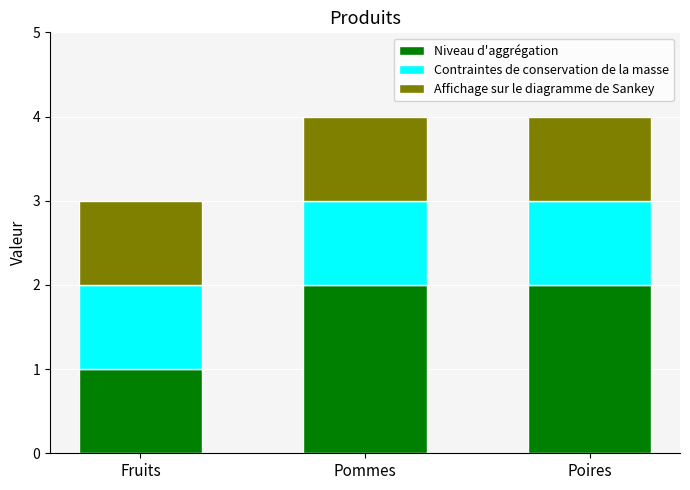

Is it true that Niveau d'aggrégation equals 1 at Poires?

False